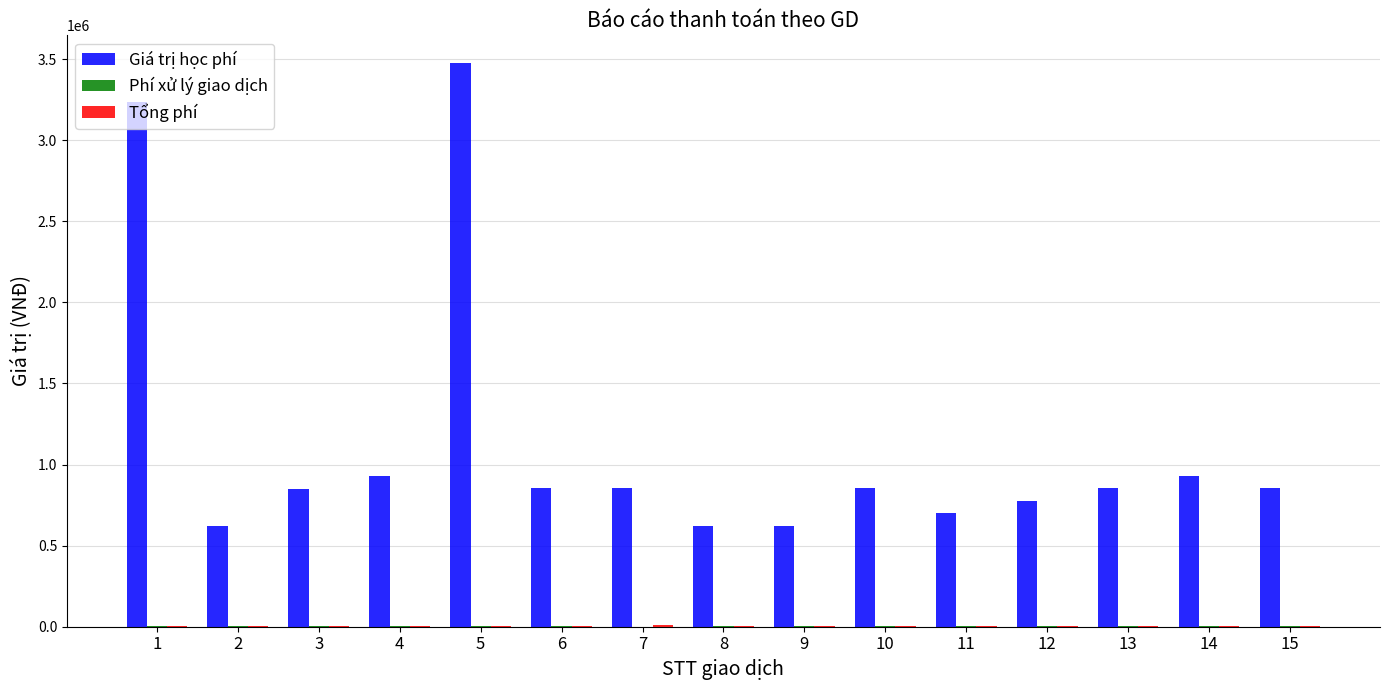

Which series changed the most between 1 and 14?

Giá trị học phí